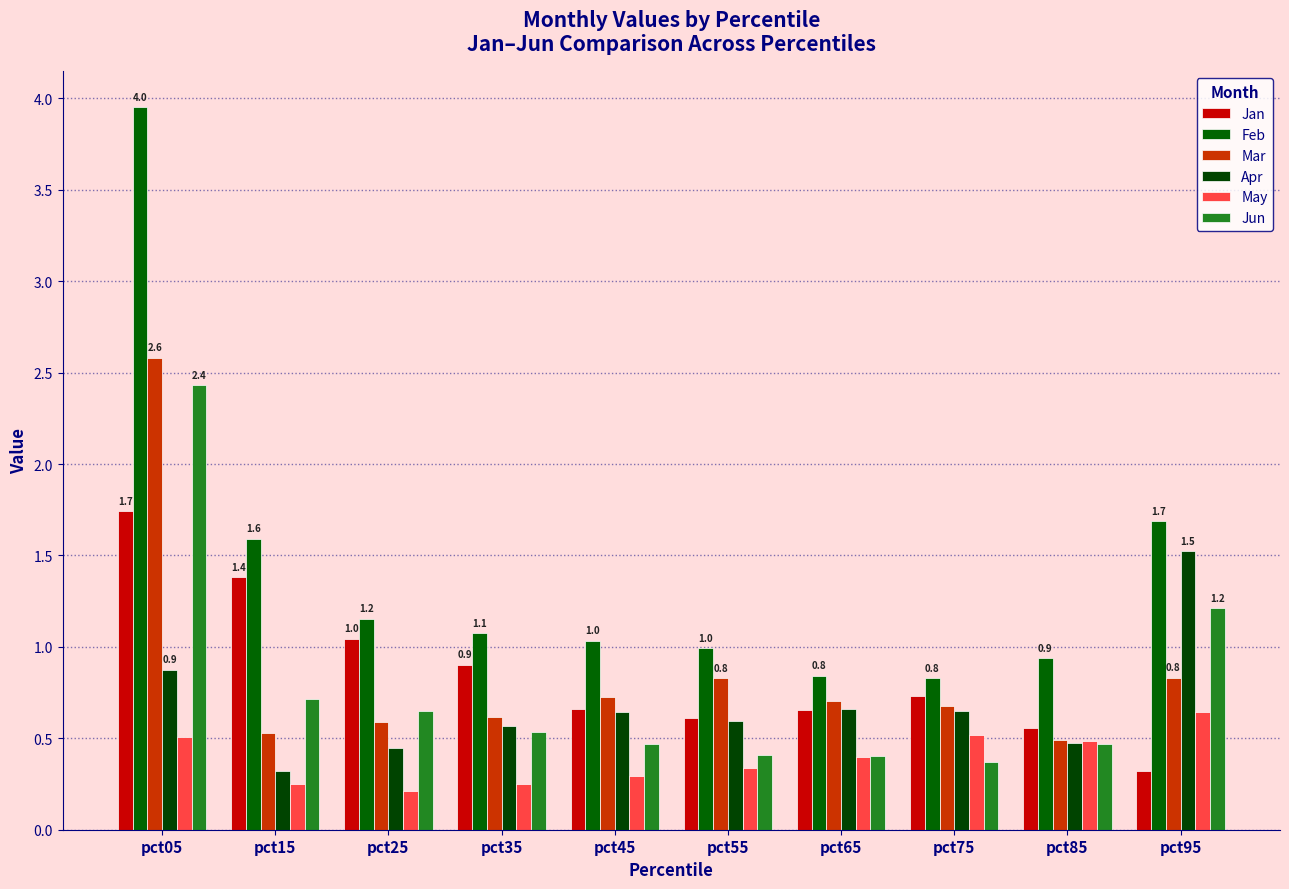

Which has a higher value, pct65 or pct45?

pct45